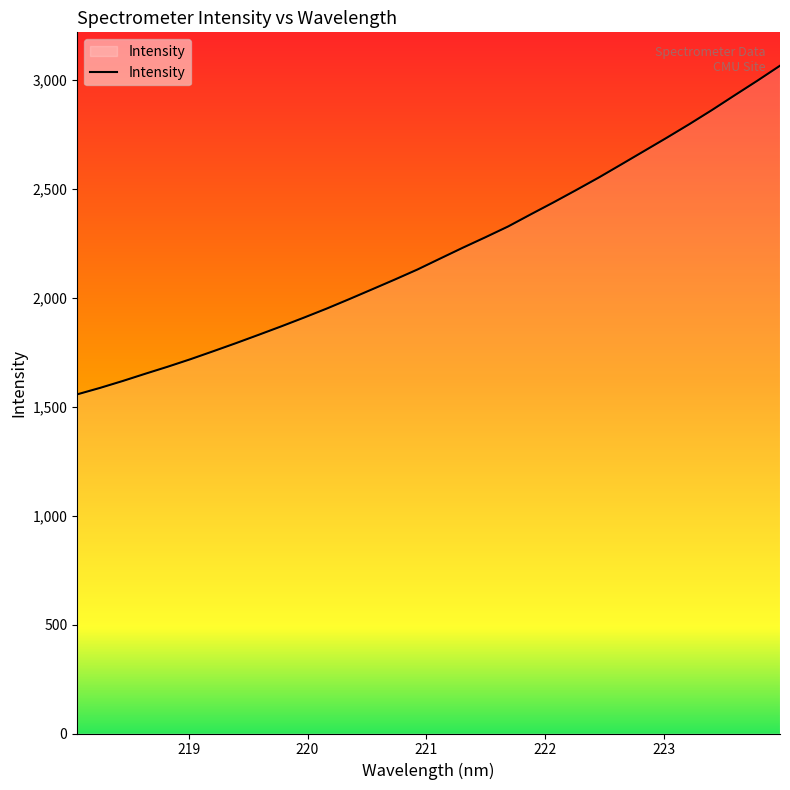

What is the difference between the maximum and minimum values?

1507.7